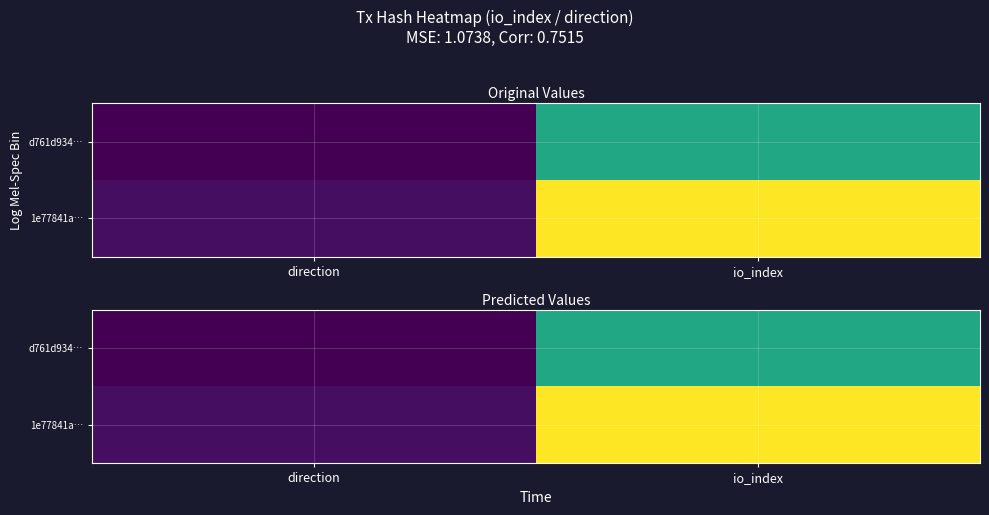

At how many categories does at least one series exceed 8?

1